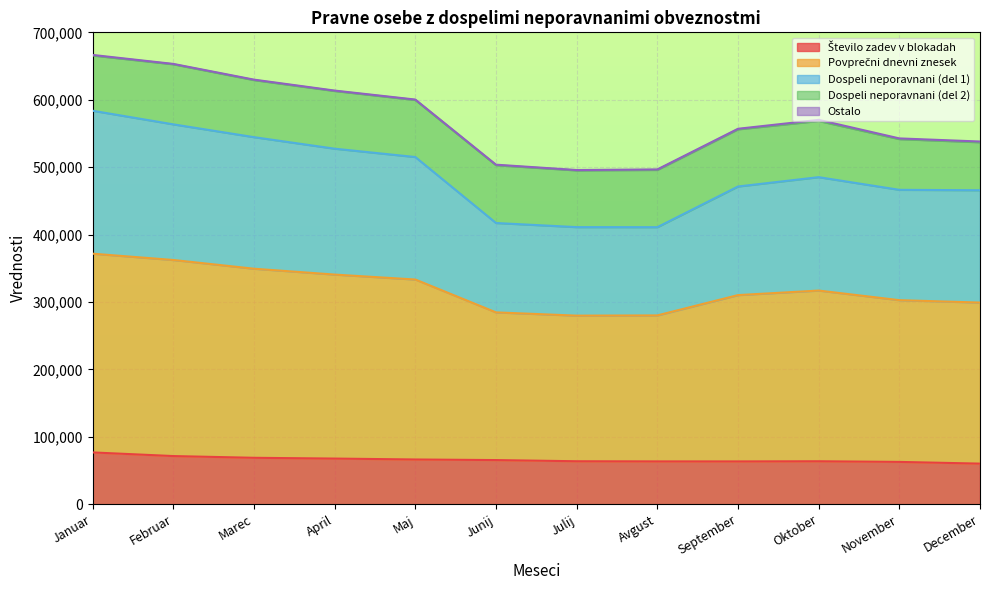

True or false: Dospeli neporavnani (del 1) and Število zadev v blokadah cross at least once.

False